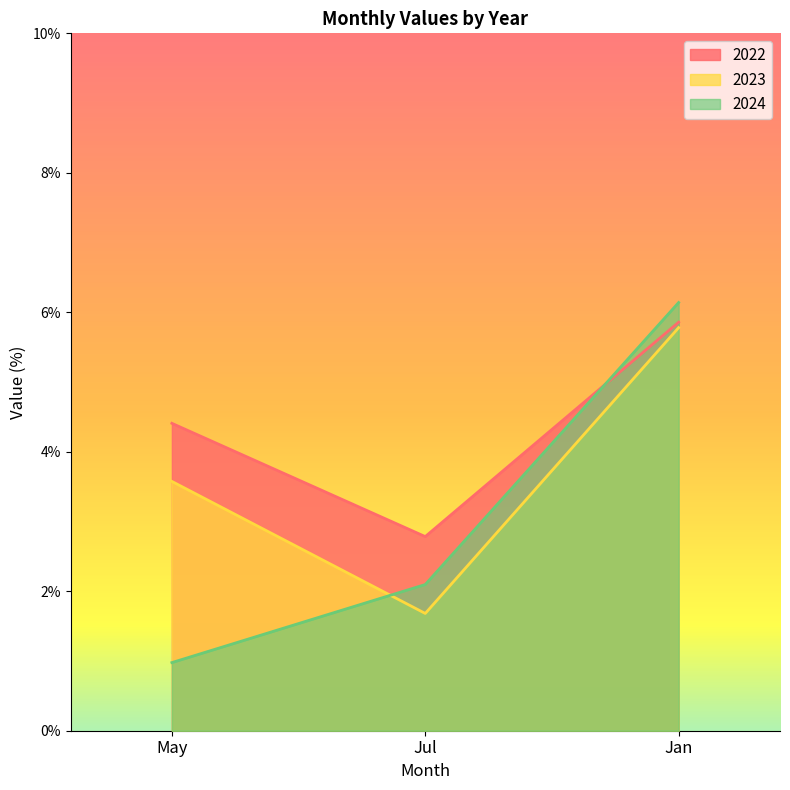

What is the total value across all series at May?

9.0